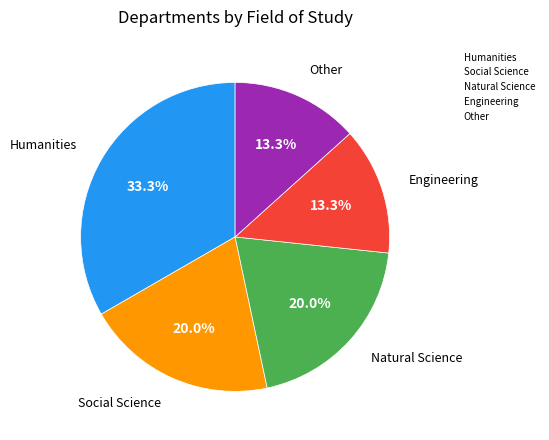

To the nearest percent, what portion does Other represent?

13%